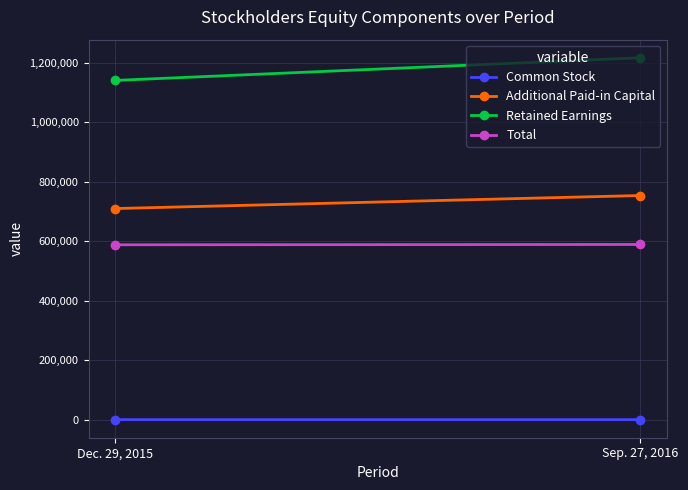

True or false: Common Stock has a value of 931 at Dec. 29, 2015.

True